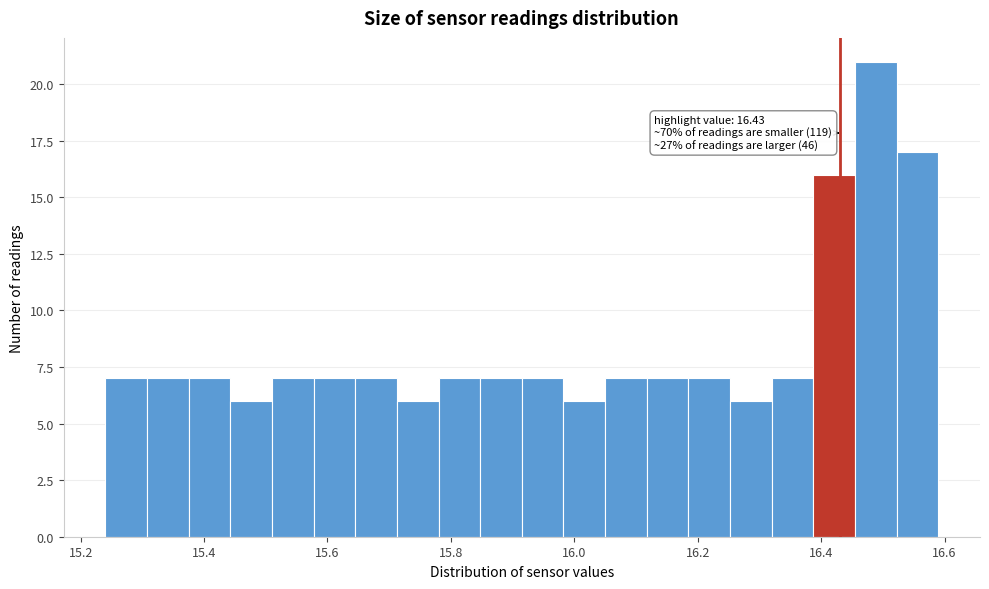

Read against the x-axis, roughly where is the centre of the tallest bar?

16.48